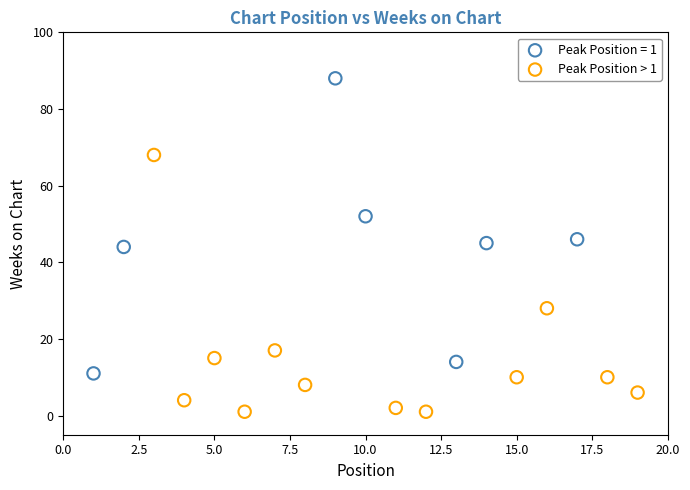

Which series contains the lowest Y value?

Peak Position > 1